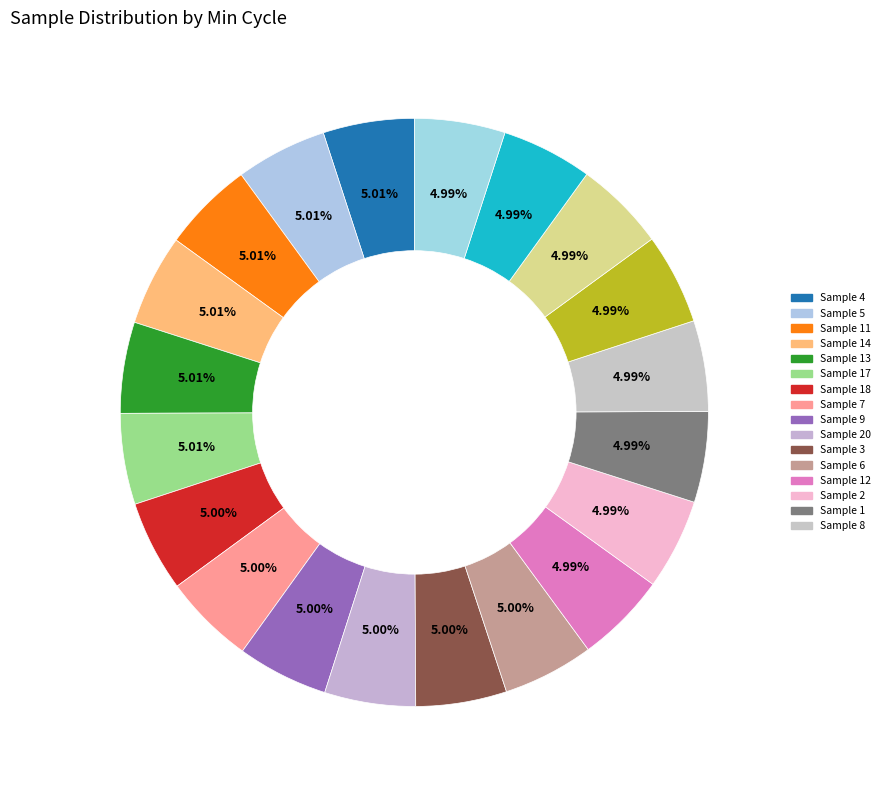

Does any single category account for the majority?

No